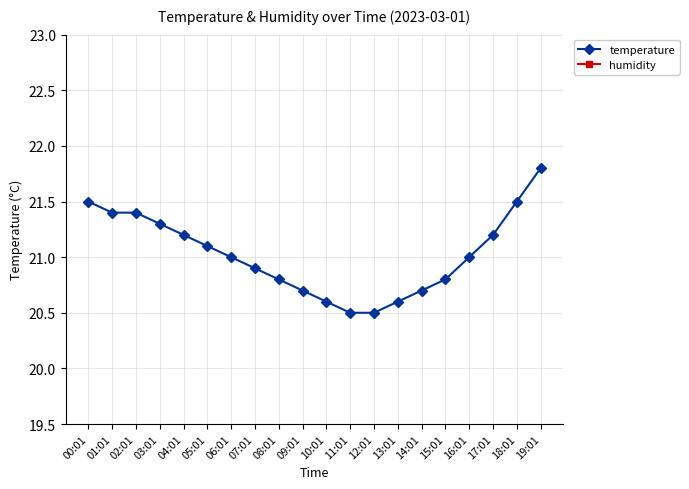

Rank the series at 01:01 from highest to lowest value.

humidity, temperature